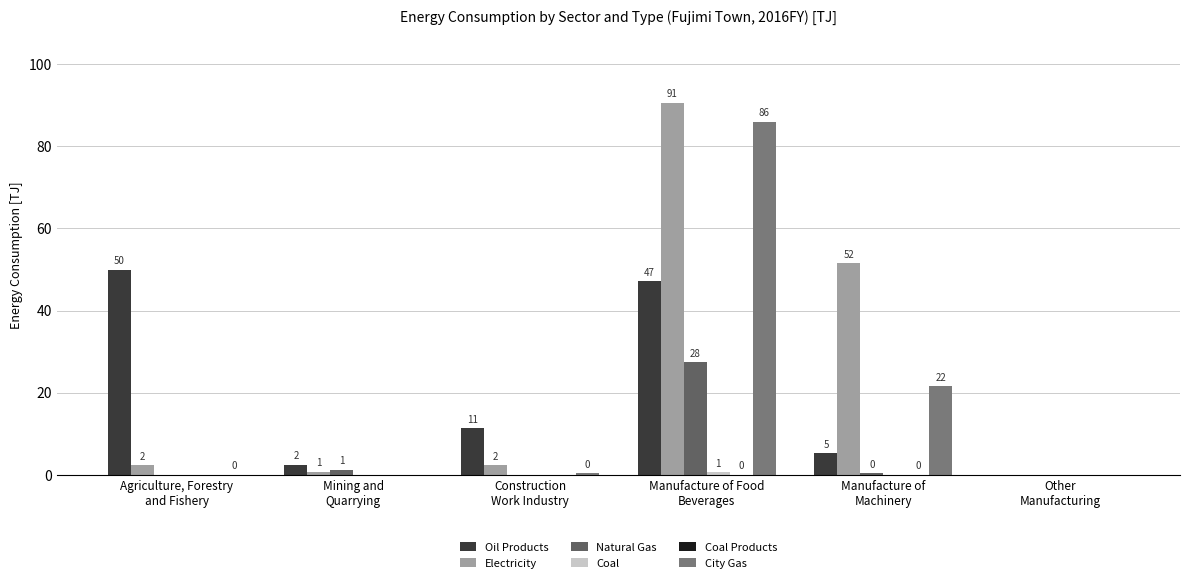

Reading left to right, what are all the values shown in this chart?

Oil Products: 50.0	2.5	11.4	47.1	5.3	0.0
Electricity: 2.4	0.8	2.4	90.6	51.6	0.0
Natural Gas: 0.0	1.3	0.0	27.5	0.4	0.0
Coal: 0.0	0.0	0.0	0.7	0.0	0.0
Coal Products: 0.0	0.0	0.0	0.1	0.1	0.0
City Gas: 0.1	0.0	0.4	86.0	21.6	0.0